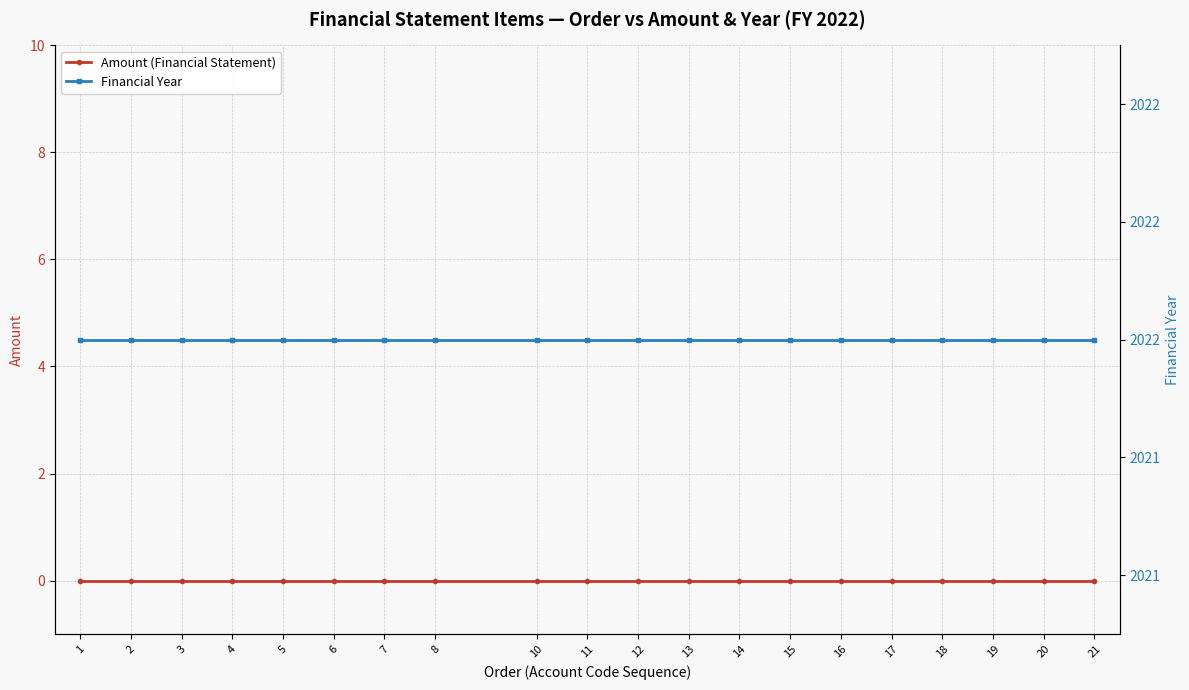

Which category has the lowest value across all series?

1